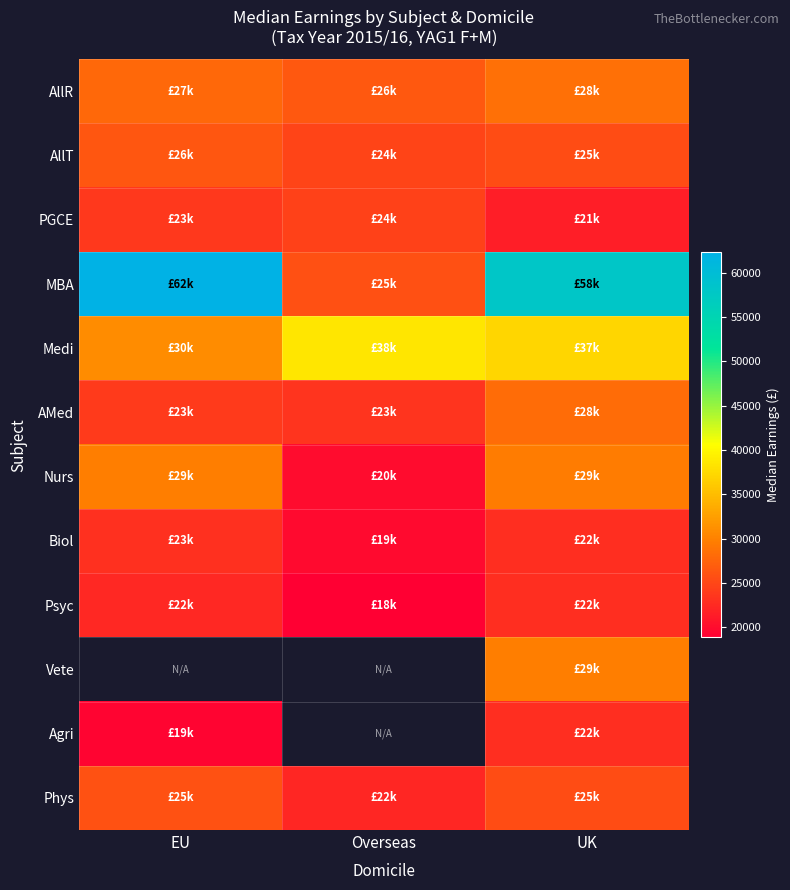

At how many categories does at least one series exceed 22788?

3